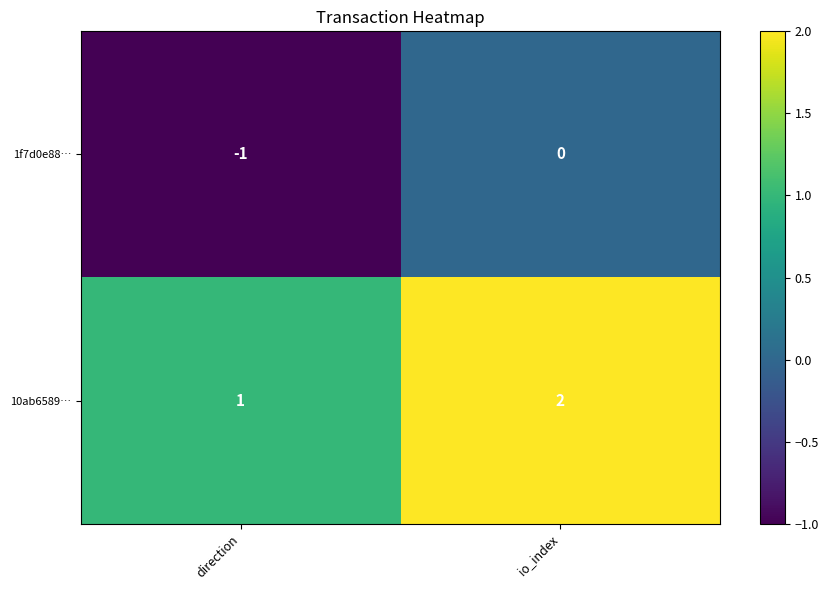

What is the sum of the 10ab6589… values at direction and io_index?

3